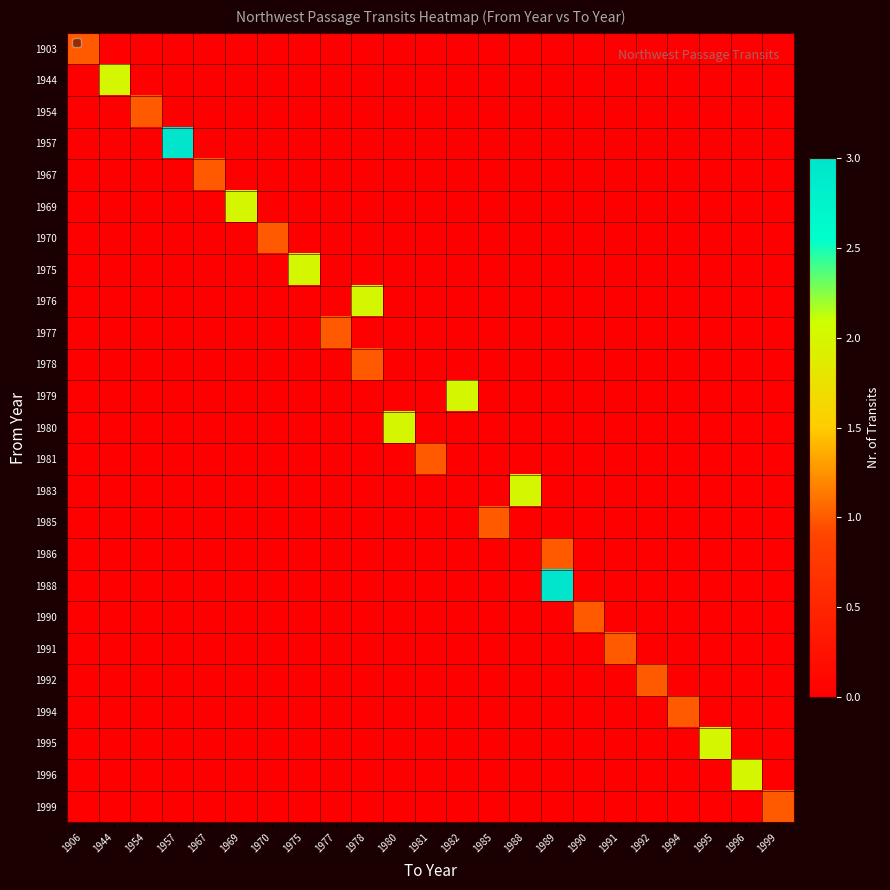

Which has a higher value, 1954 or 1980?

1954